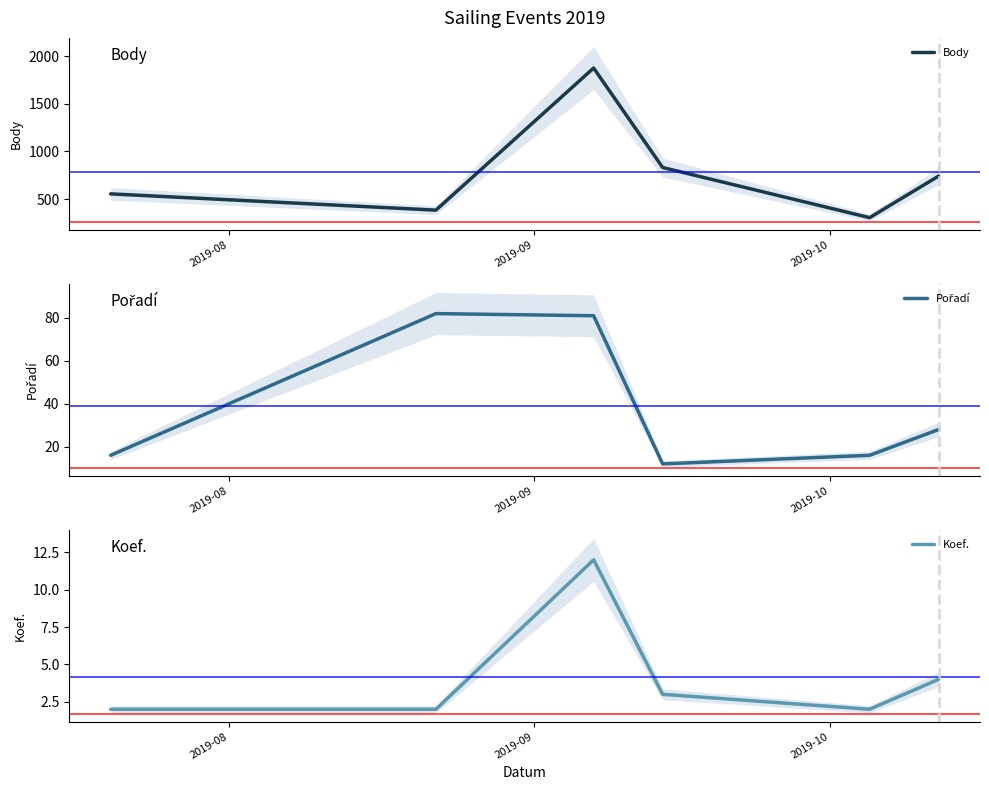

What is the minimum value for Body?

304